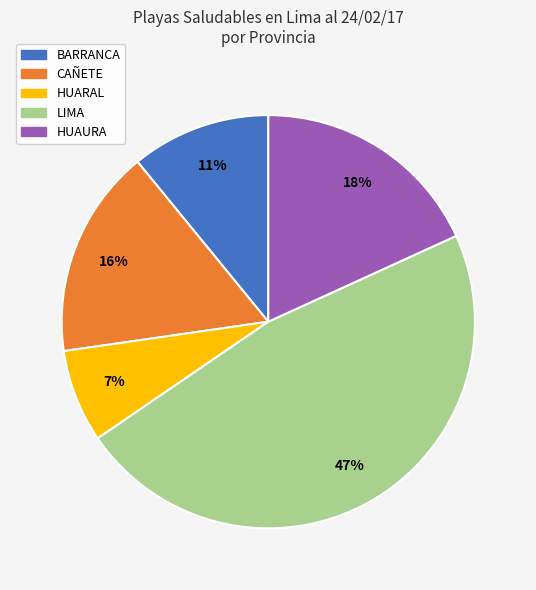

To the nearest percent, what is the average slice percentage?

20%